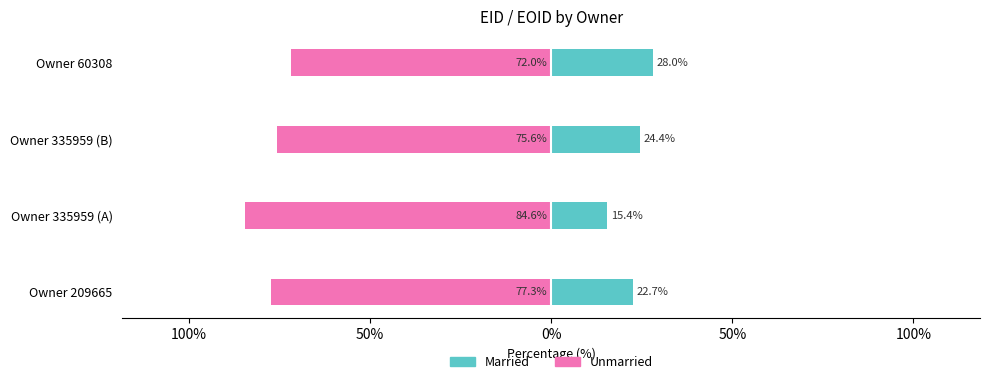

At Owner 60308, list the series in order from smallest to largest.

Unmarried, Married